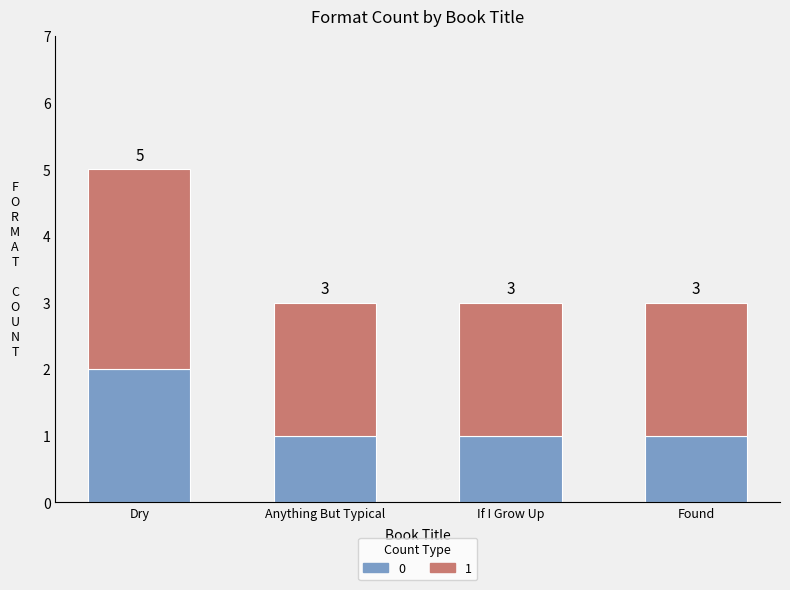

What is the total value across all series at Dry?

5